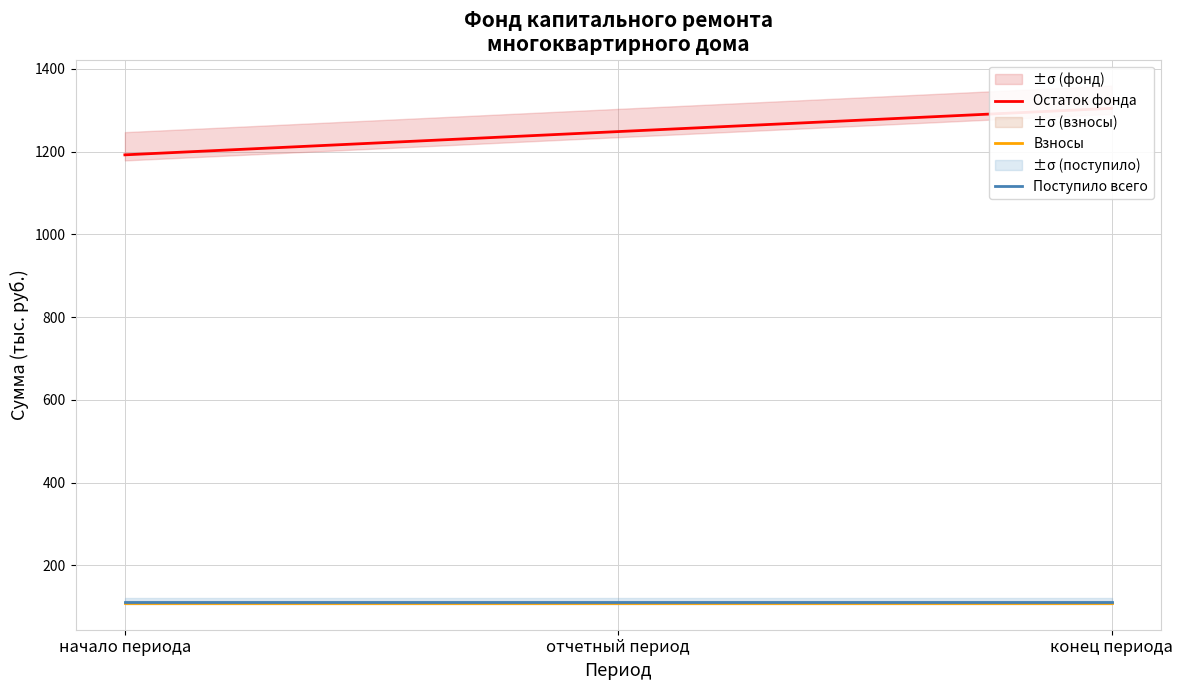

Is the value of Остаток фонда at отчетный период greater than the value of Поступило всего at конец периода?

Yes